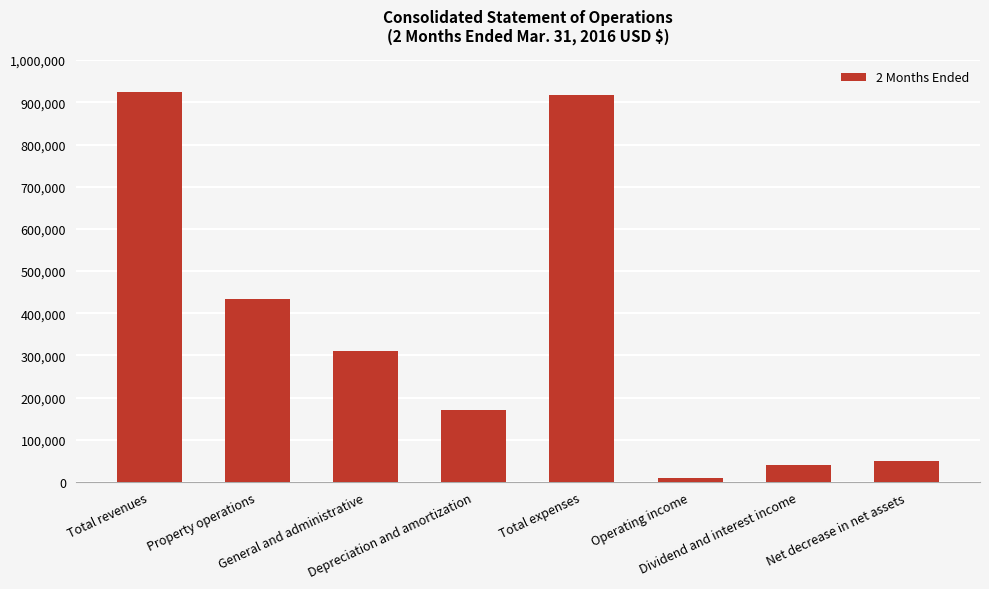

Which has a higher value, Net decrease in net assets or Operating income?

Net decrease in net assets